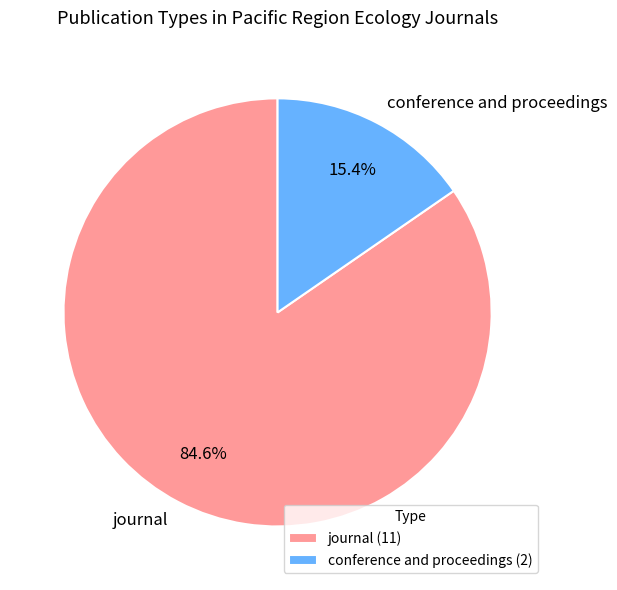

Between conference and proceedings and journal, which is larger?

journal